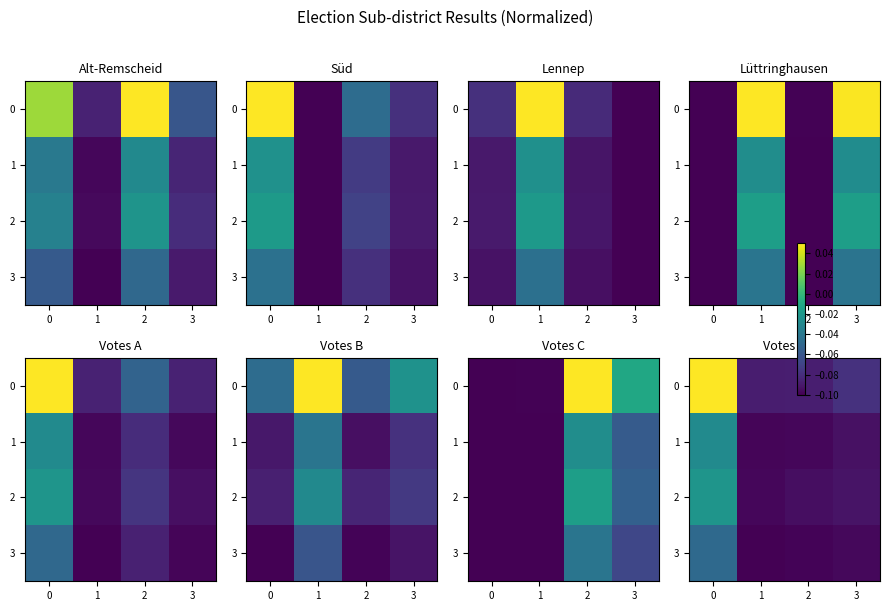

Is it true that 3 equals -0.0 at 0?

True